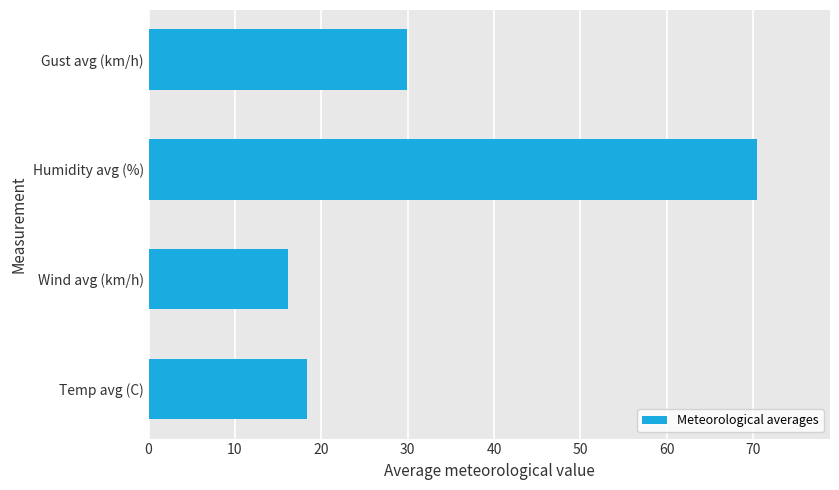

The value at Wind avg (km/h) is 26.8. True or false?

False